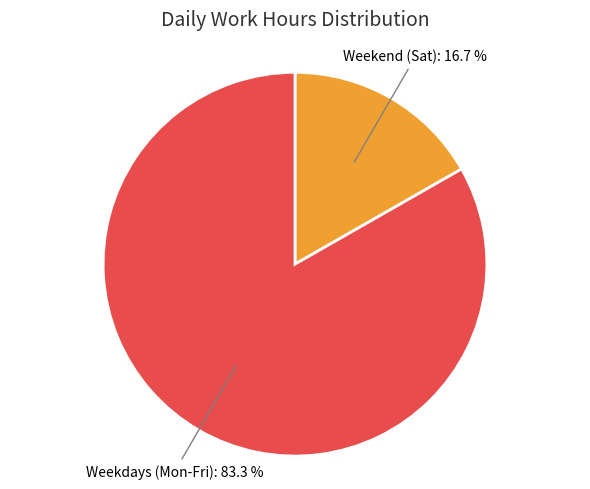

What is the total percentage of Weekend (Sat) and Weekdays (Mon-Fri)?

100.0%